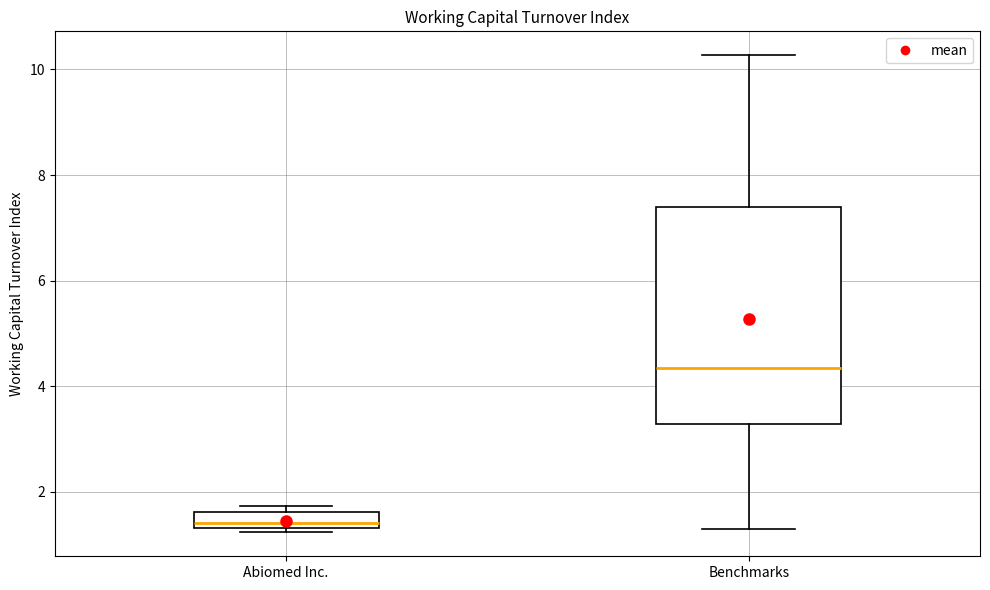

Reading left to right, read every box against the y-axis: the position of its median line, the range the box covers, and the ends of its whiskers. The values are not printed on the chart, so give them approximately, as read against the axis.

Abiomed Inc.: median 1.4 (just above the box's lower edge), box 1.4 to 1.6, whiskers 1.2 to 1.8
Benchmarks: median 4.4, box 3.2 to 7.4, whiskers 1.2 to 10.2